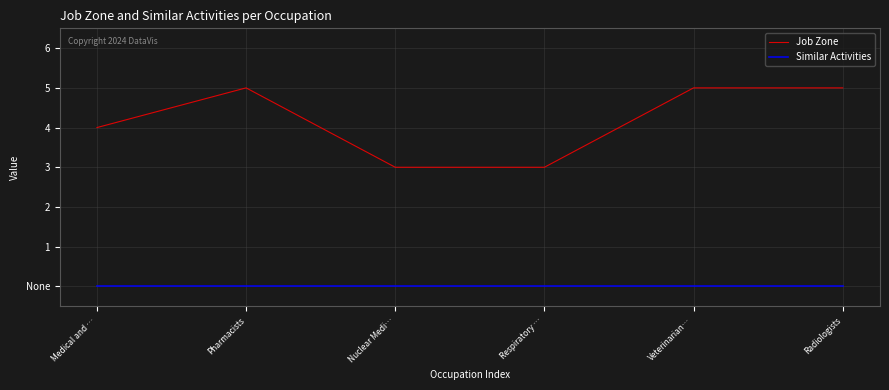

What are all the series names shown in the legend?

Job Zone, Similar Activities